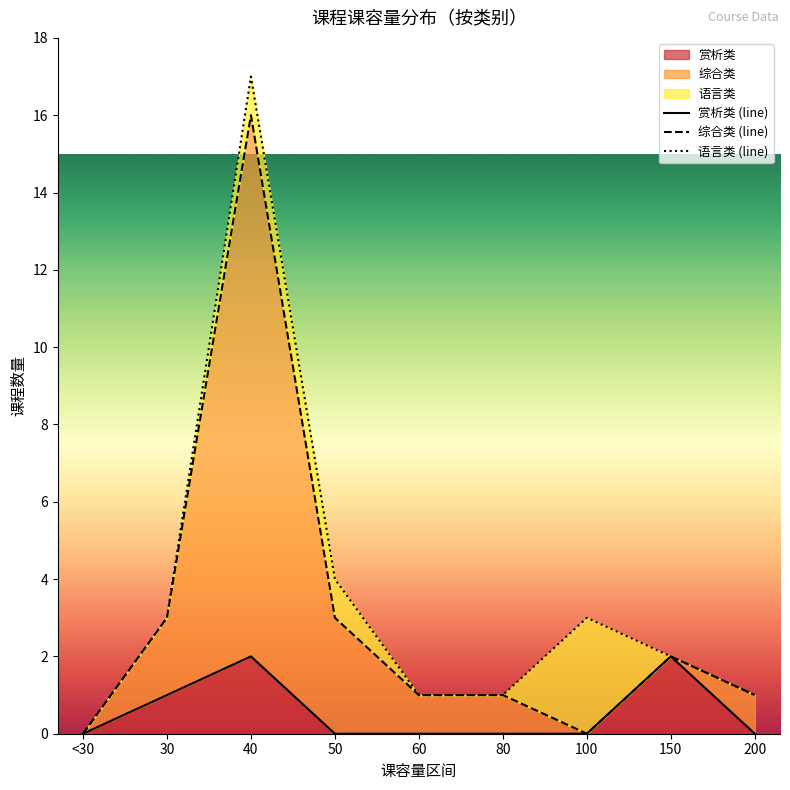

Reading right to left, transcribe all the data shown in this chart.

赏析类 (line): 200=0	150=2	100=0	80=0	60=0	50=0	40=2	30=1	<30=0
综合类 (line): 200=1	150=2	100=0	80=1	60=1	50=3	40=16	30=3	<30=0
语言类 (line): 200=1	150=2	100=3	80=1	60=1	50=4	40=17	30=3	<30=0